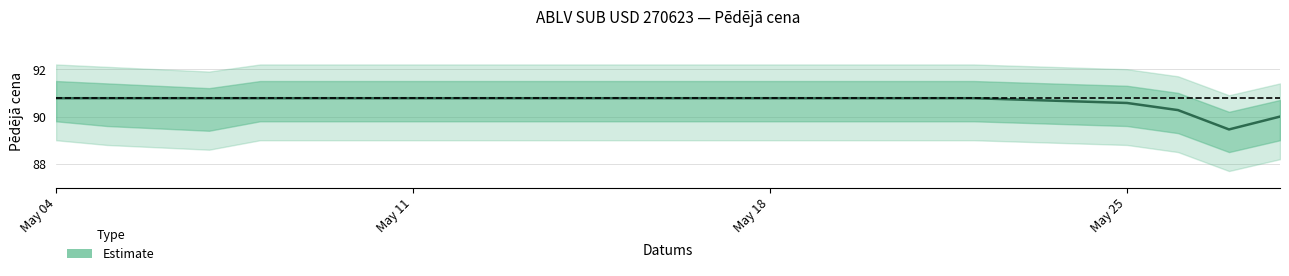

At which label does the data first exceed 90?

May 04